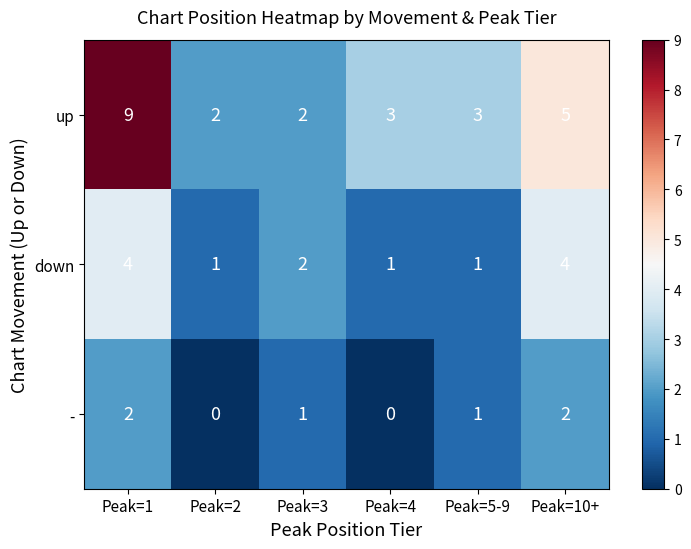

What is the average value of the up series?

4